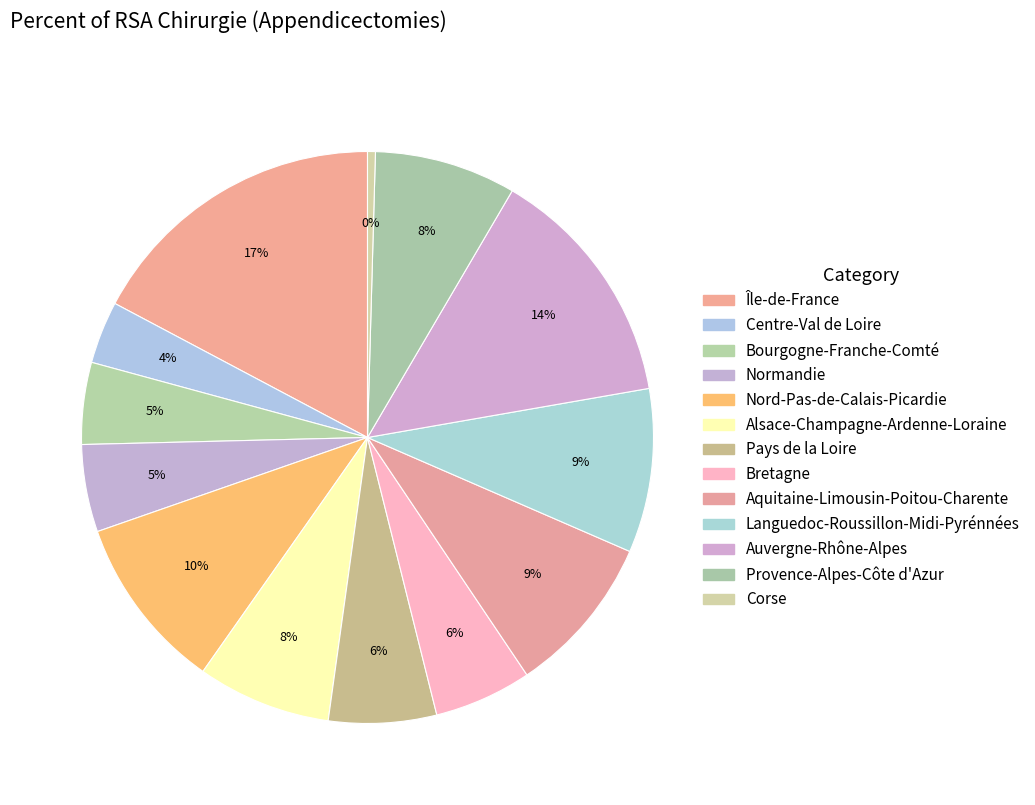

To the nearest percent, what percentage of the pie is Provence-Alpes-Côte d'Azur?

8%